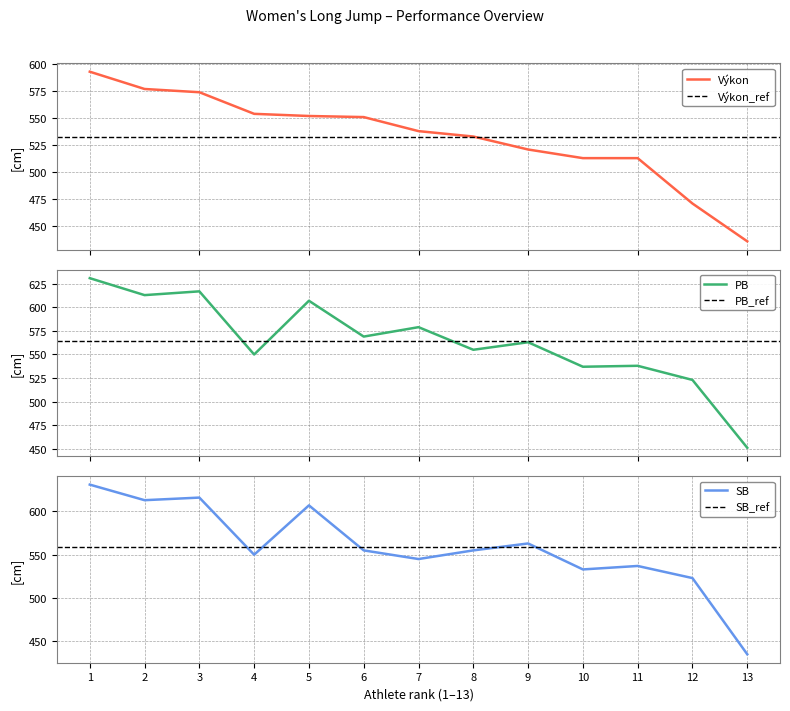

What is the maximum value for Výkon?

593